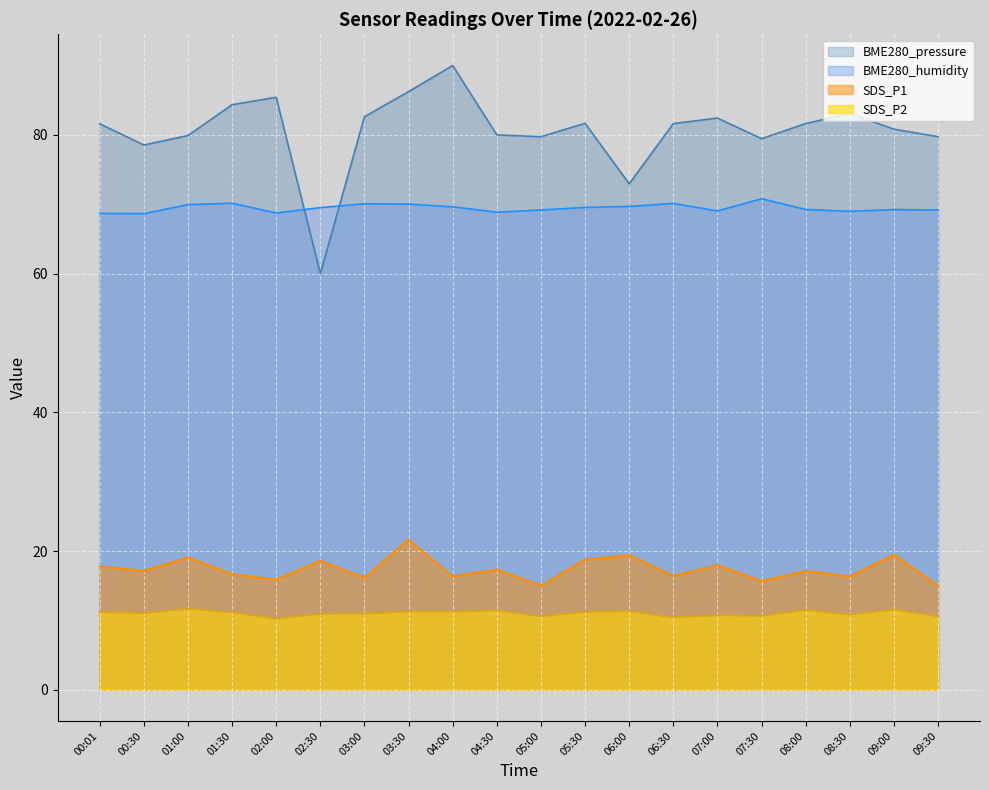

Where does the SDS_P1 series first go above 17?

00:01